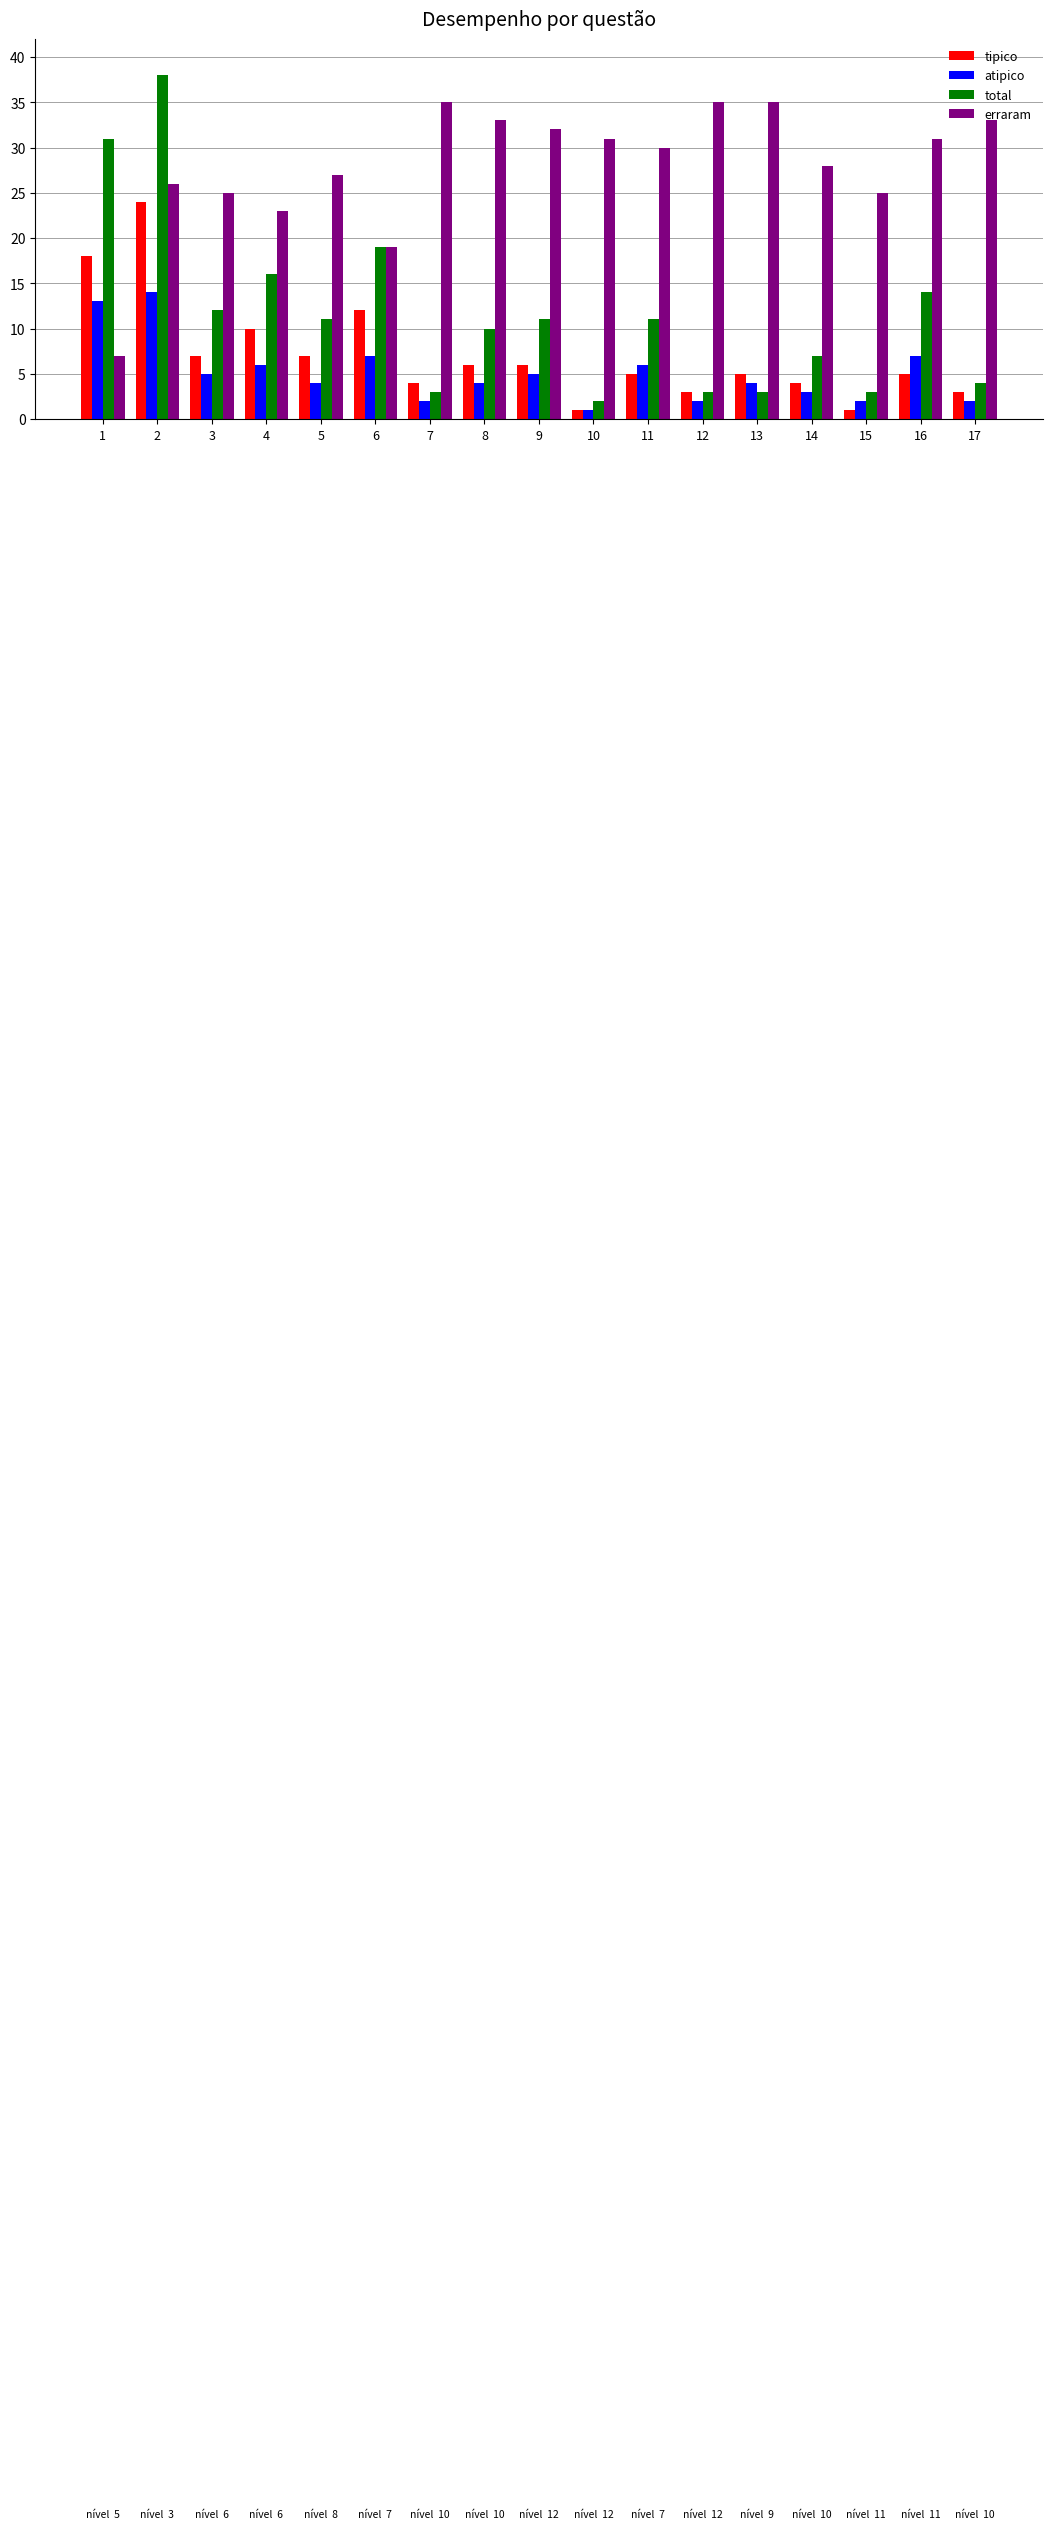

At which label does erraram first exceed 30?

7